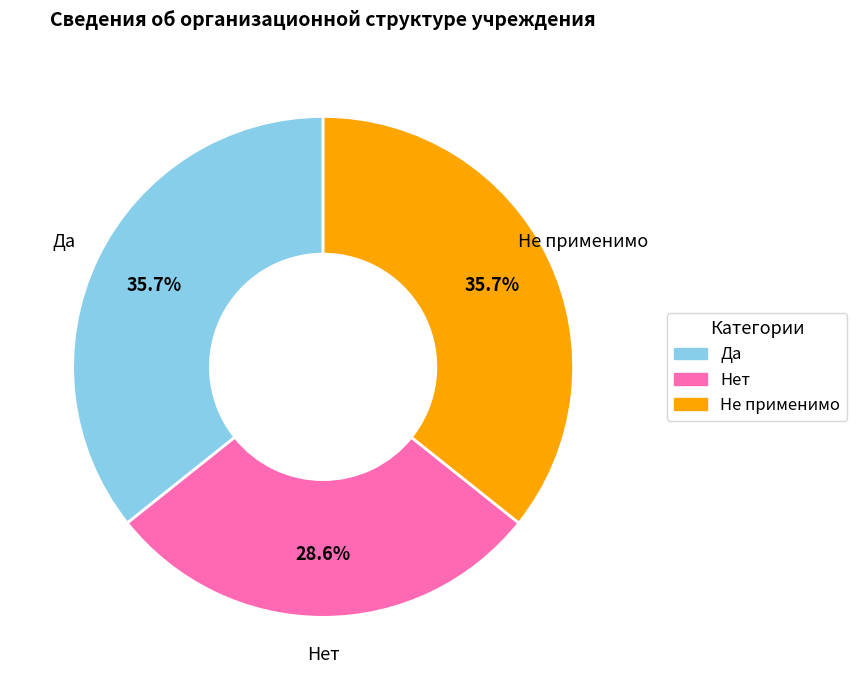

Does any single category account for the majority?

No